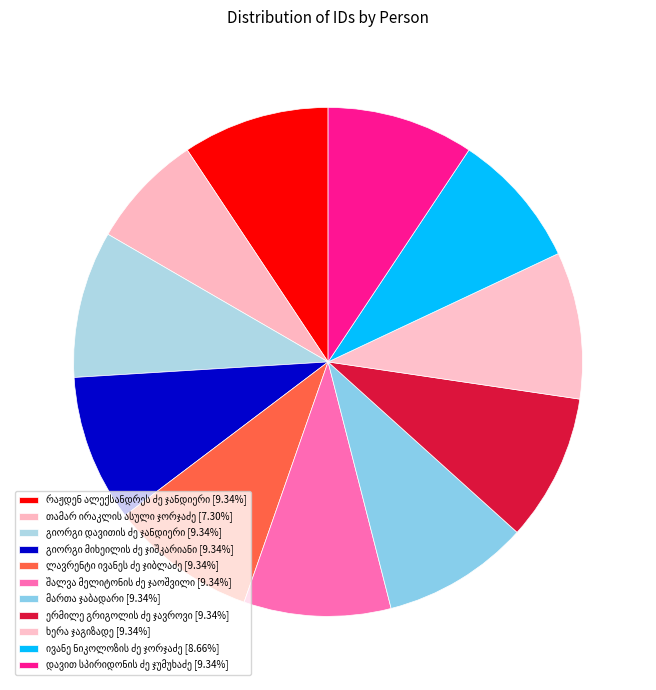

Approximately how many times larger is the value at თამარ ირაკლის ასული ჯორჯაძე compared to ერმილე გრიგოლის ძე ჯავროვი?

0.8